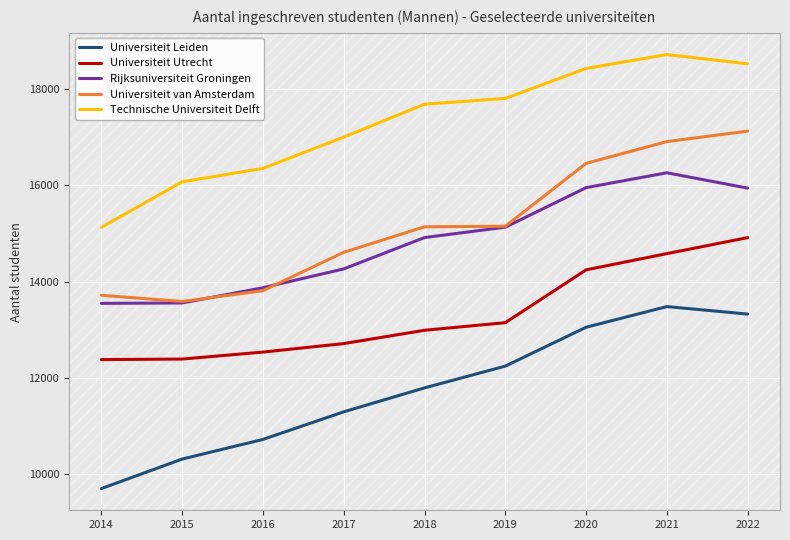

True or false: Universiteit Utrecht and Rijksuniversiteit Groningen intersect in this chart.

False